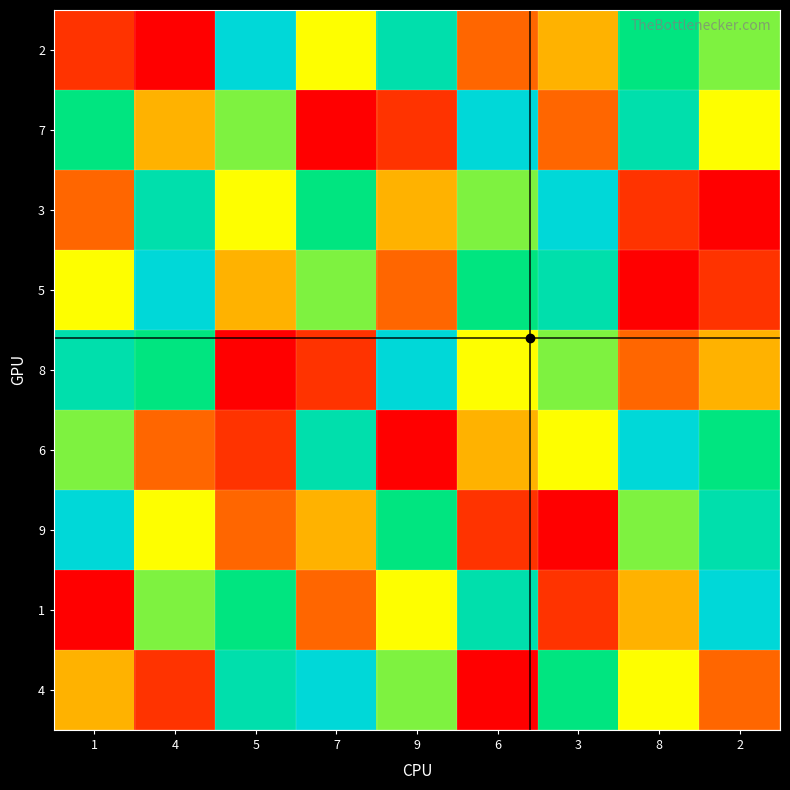

Reading right to left, transcribe all the data shown in this chart.

2: 2=6	8=7	3=4	6=3	9=8	7=5	5=9	4=1	1=2
7: 2=5	8=8	3=3	6=9	9=2	7=1	5=6	4=4	1=7
3: 2=1	8=2	3=9	6=6	9=4	7=7	5=5	4=8	1=3
5: 2=2	8=1	3=8	6=7	9=3	7=6	5=4	4=9	1=5
8: 2=4	8=3	3=6	6=5	9=9	7=2	5=1	4=7	1=8
6: 2=7	8=9	3=5	6=4	9=1	7=8	5=2	4=3	1=6
9: 2=8	8=6	3=1	6=2	9=7	7=4	5=3	4=5	1=9
1: 2=9	8=4	3=2	6=8	9=5	7=3	5=7	4=6	1=1
4: 2=3	8=5	3=7	6=1	9=6	7=9	5=8	4=2	1=4